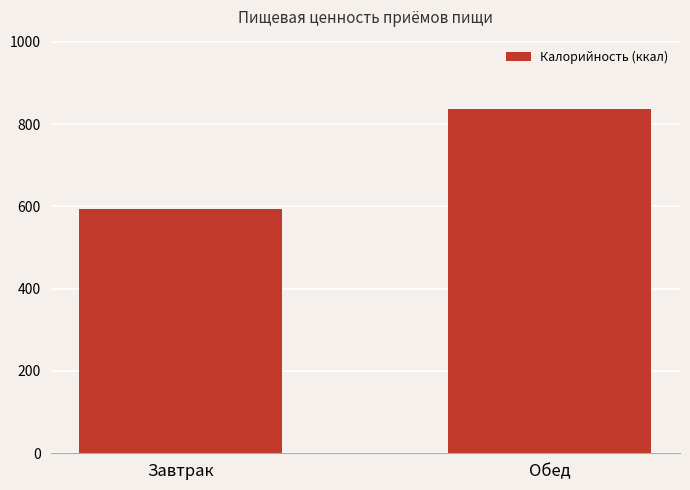

Reading left to right, list all the values displayed in this chart.

Завтрак=594.2	Обед=837.5